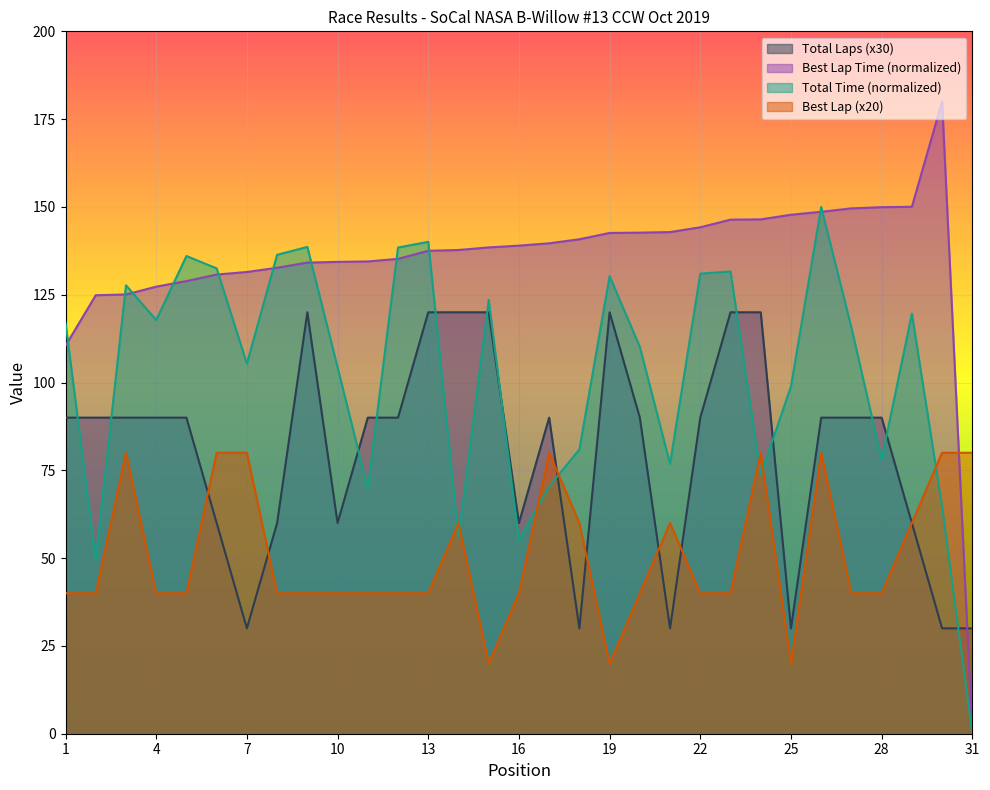

List the series in order of their peak value, lowest first.

Best Lap (x20), Total Laps (x30), Total Time (normalized), Best Lap Time (normalized)